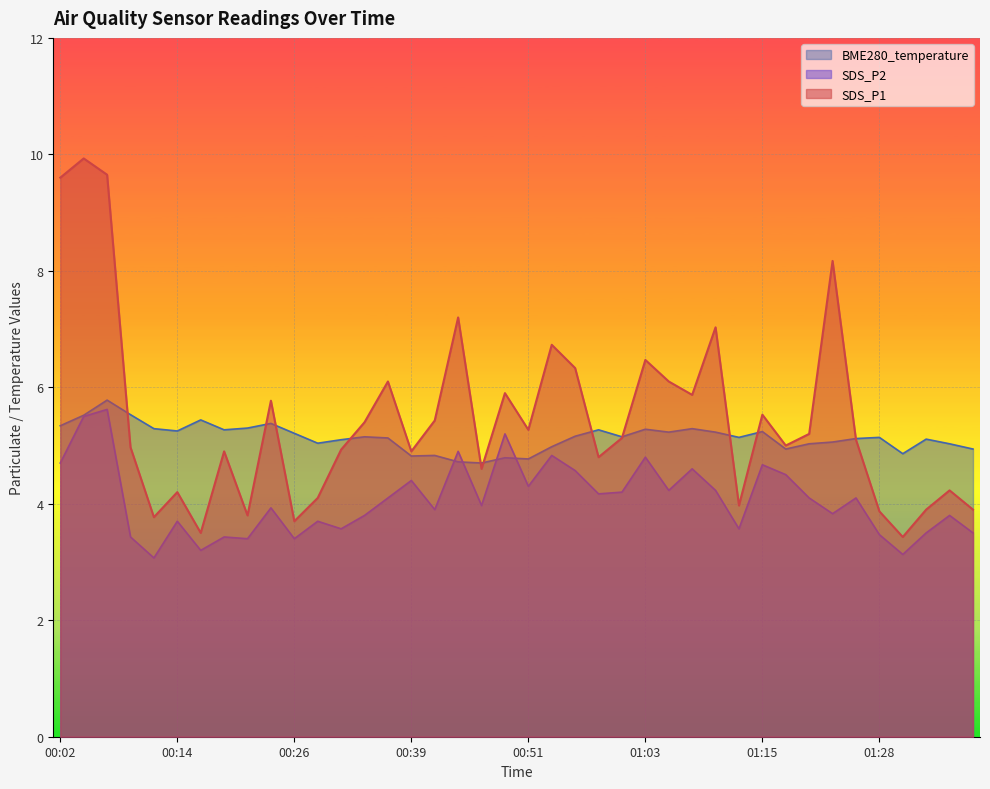

Where is the first local maximum for SDS_P2?

00:06